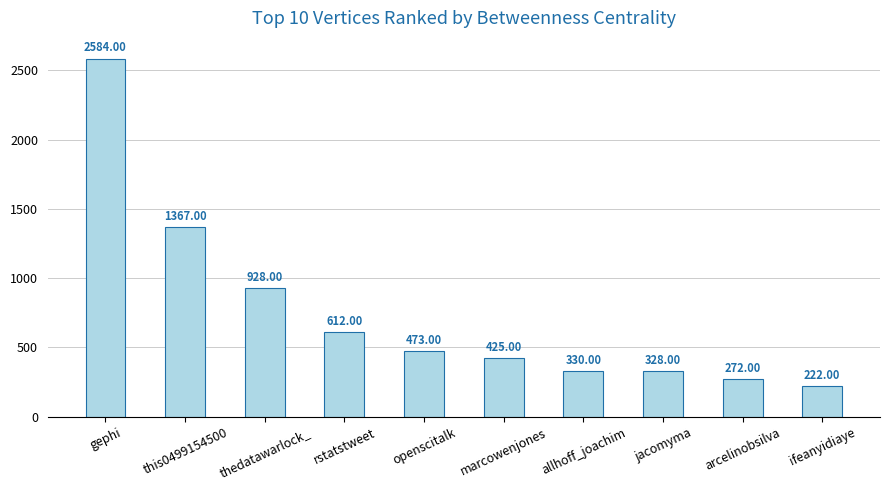

What is the difference between the maximum and second lowest values?

2312